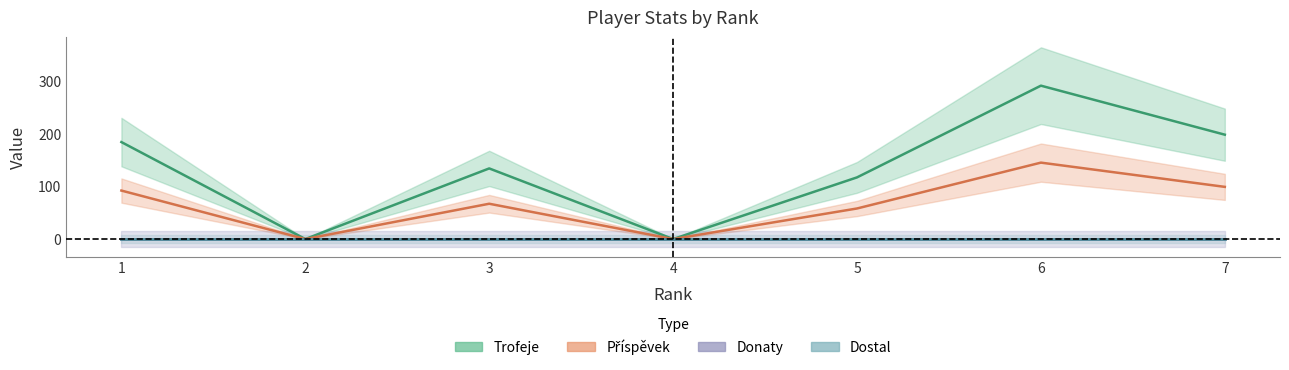

At which category does the chart reach its minimum across all series?

2